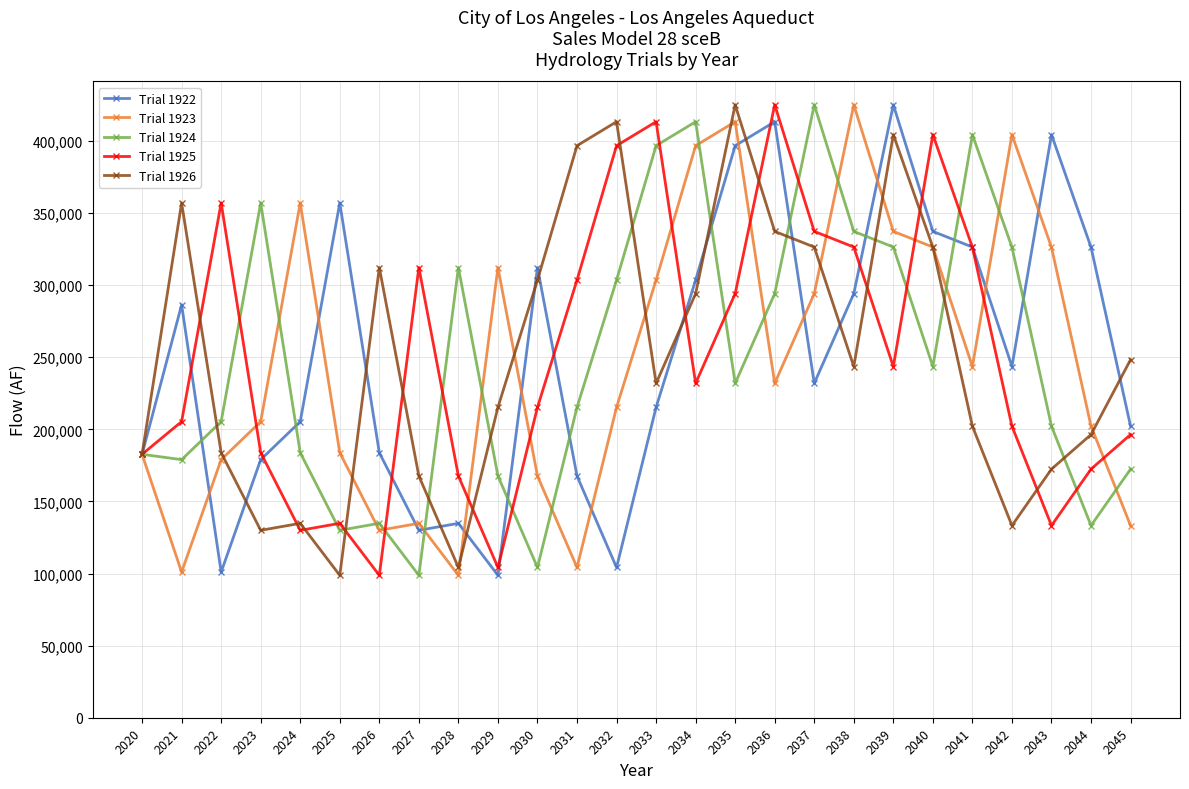

What is the value of the Trial 1923 point at the 8th from the left?

134825